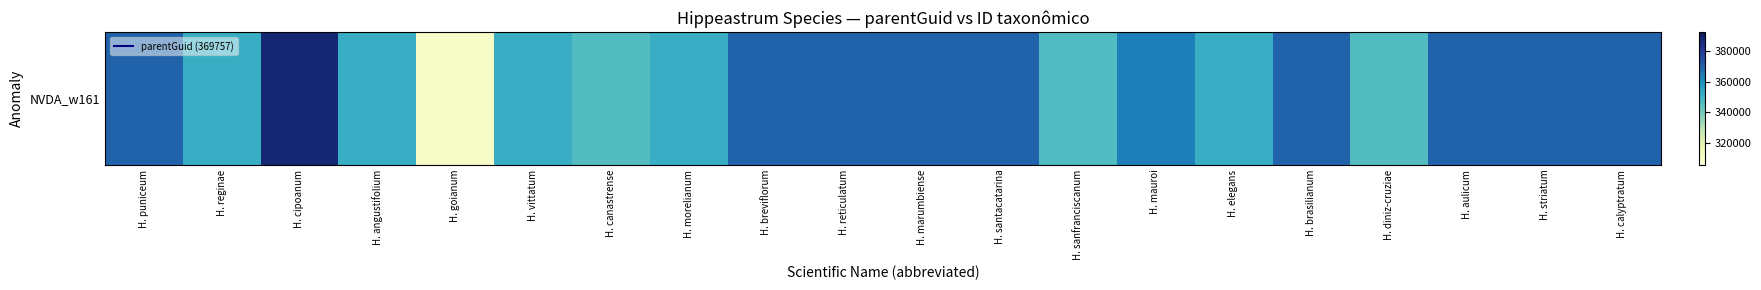

What is the change in value from H. goianum to H. diniz-cruziae?

+35292